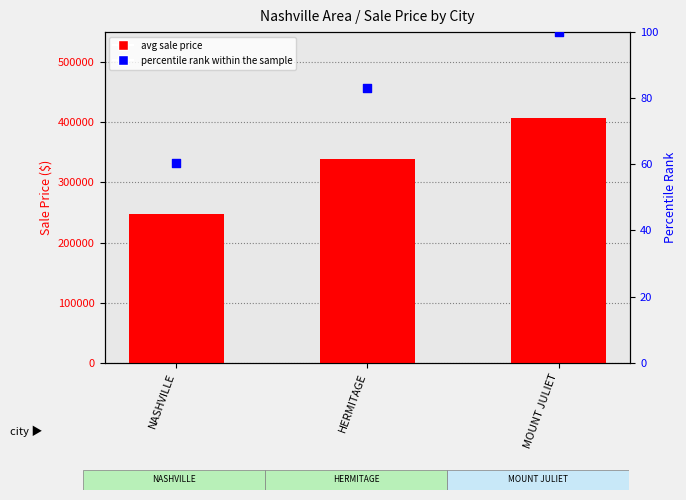

Which series reaches the minimum Y coordinate?

percentile rank within the sample